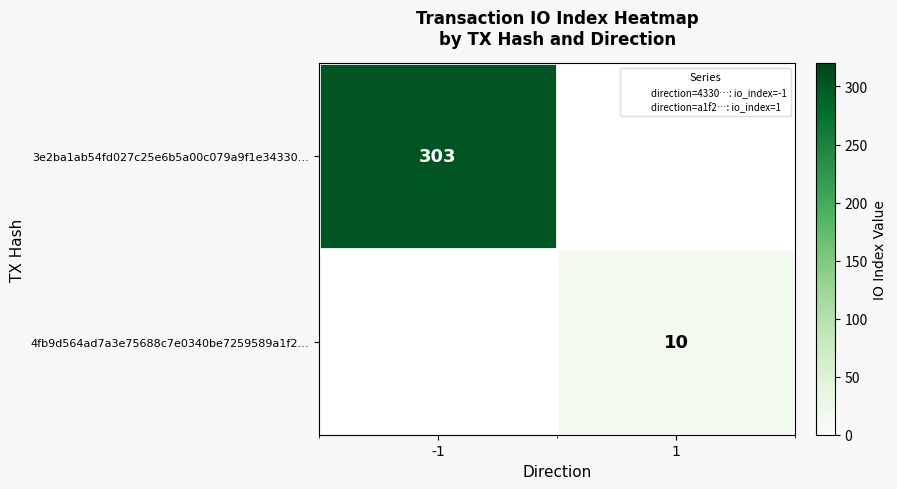

What is the minimum value shown in the chart?

10.0